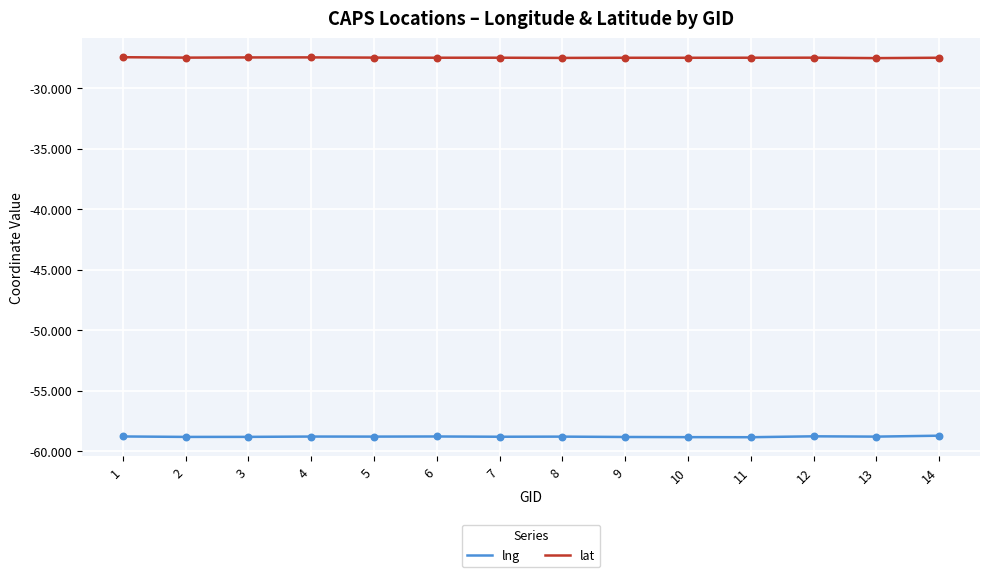

Which series has the largest total across all categories?

lat